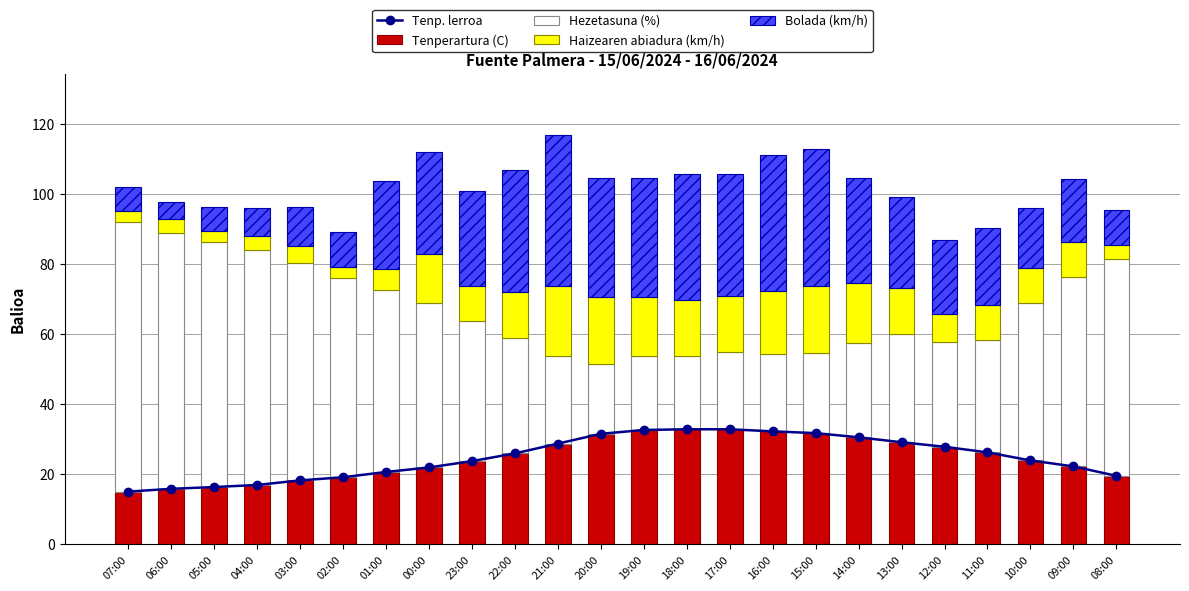

What is the minimum value for Hezetasuna (%)?

20.0